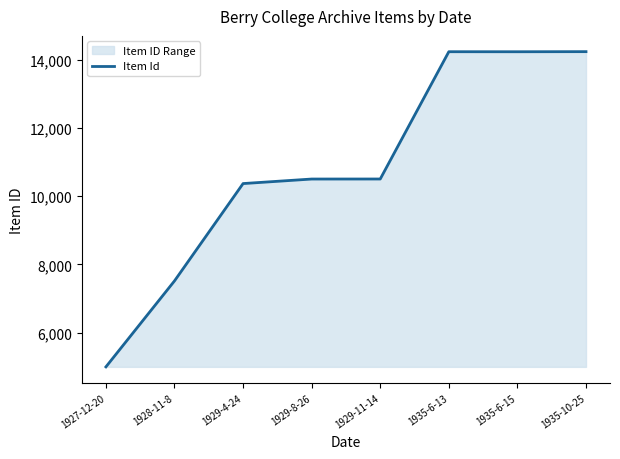

Reading right to left, transcribe all the data shown in this chart.

14241	14238	14239	10506	10505	10372	7517	4996